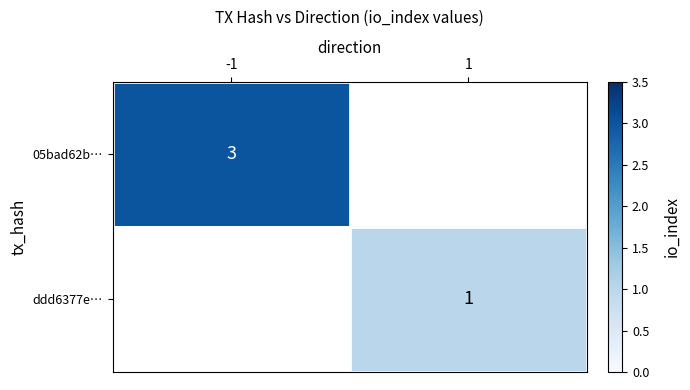

True or false: 05bad62b… has a value of 2 at -1.

False